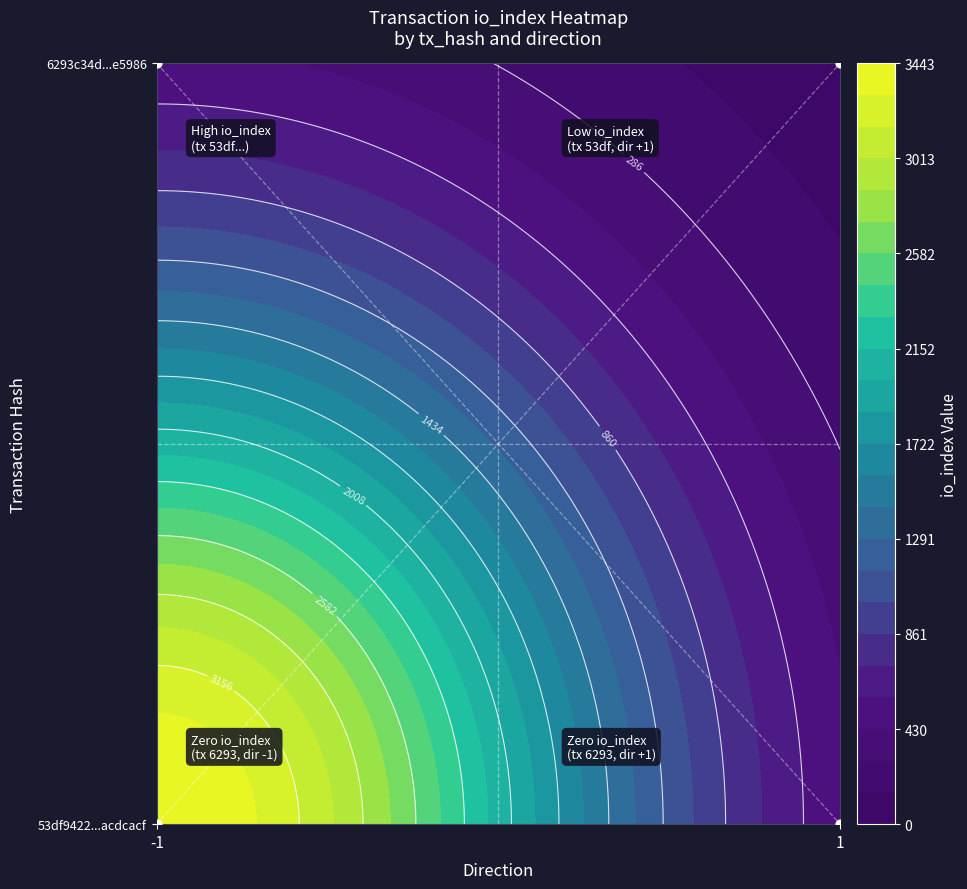

At which category is the sum across all series the highest?

-1